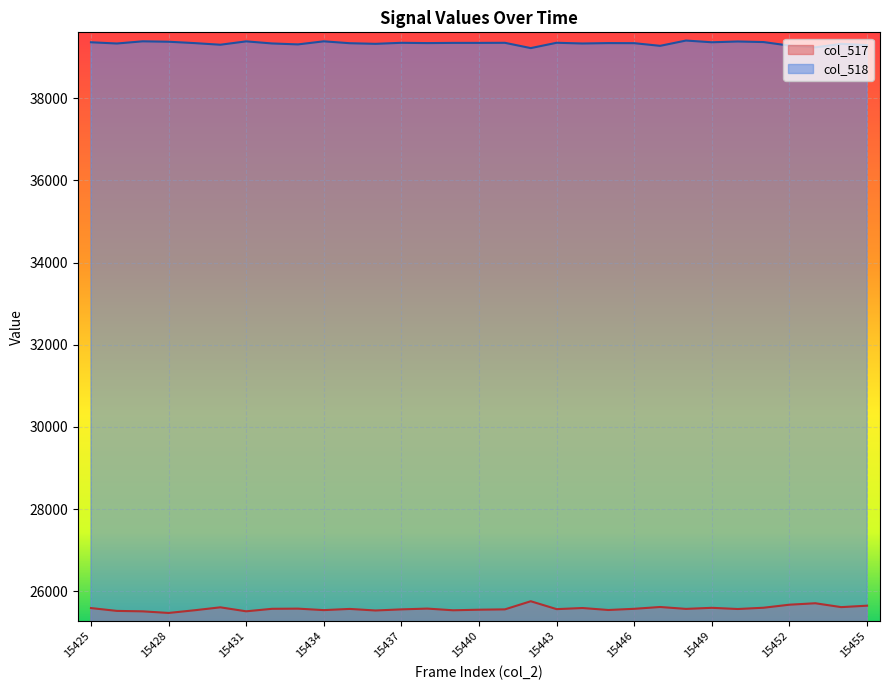

How many lines are shown in the chart?

2